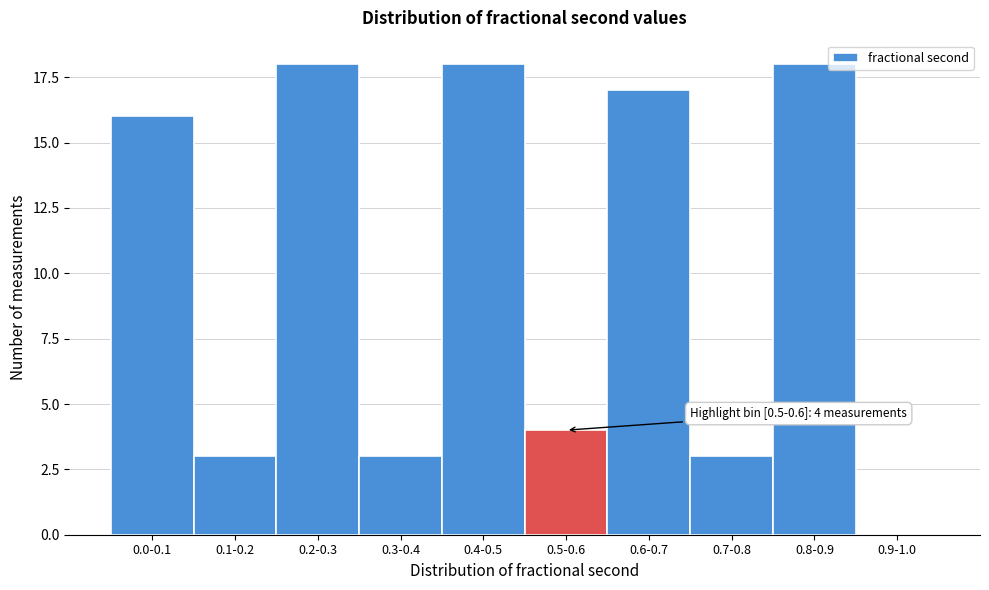

Reading left to right, list all the values displayed in this chart.

0.0-0.1=16	0.1-0.2=3	0.2-0.3=18	0.3-0.4=3	0.4-0.5=18	0.5-0.6=4	0.6-0.7=17	0.7-0.8=3	0.8-0.9=18	0.9-1.0=0